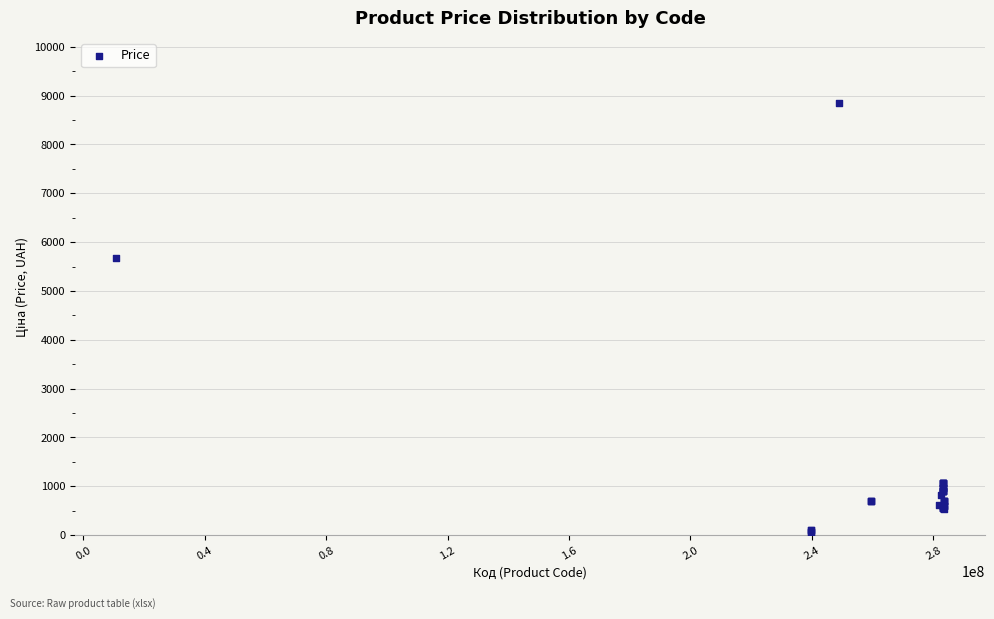

What Y value in the scatter plot is closest to 4456?

5673.8